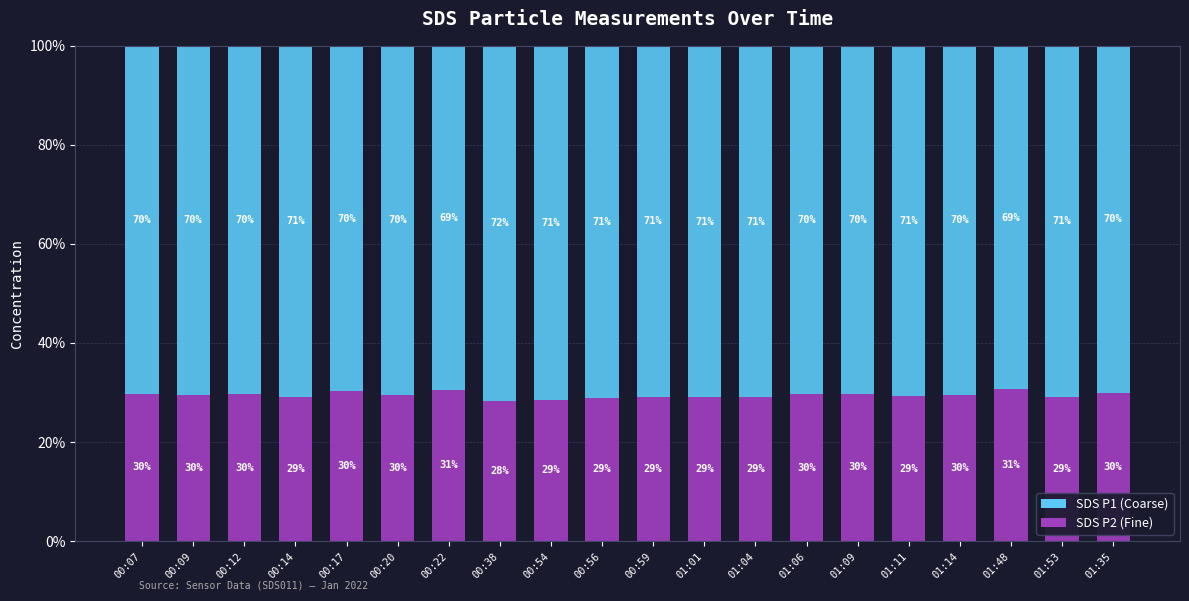

What value does the SDS P2 (Fine) series have at 00:59?

29.1